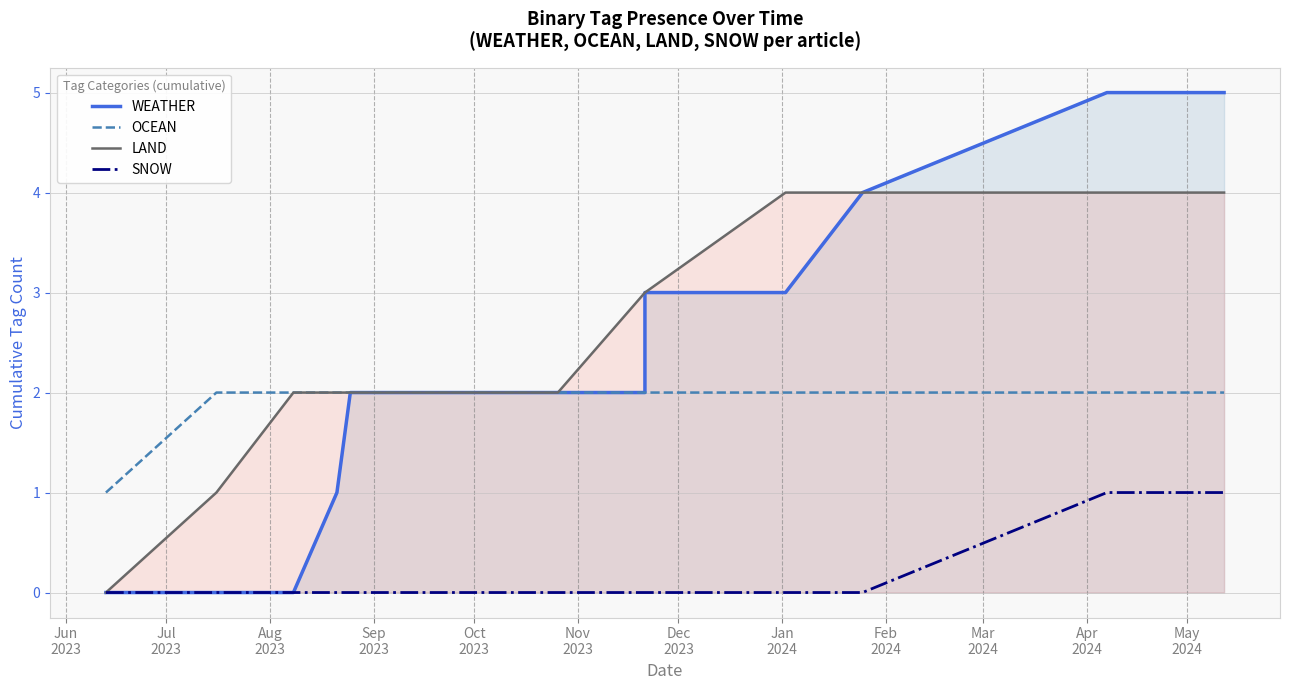

True or false: LAND and SNOW cross at least once.

False